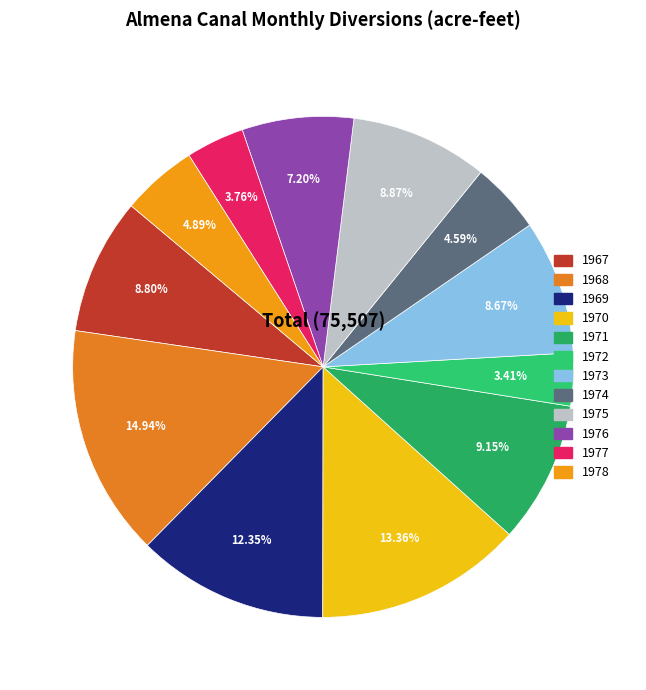

Count the number of slices in the pie.

12